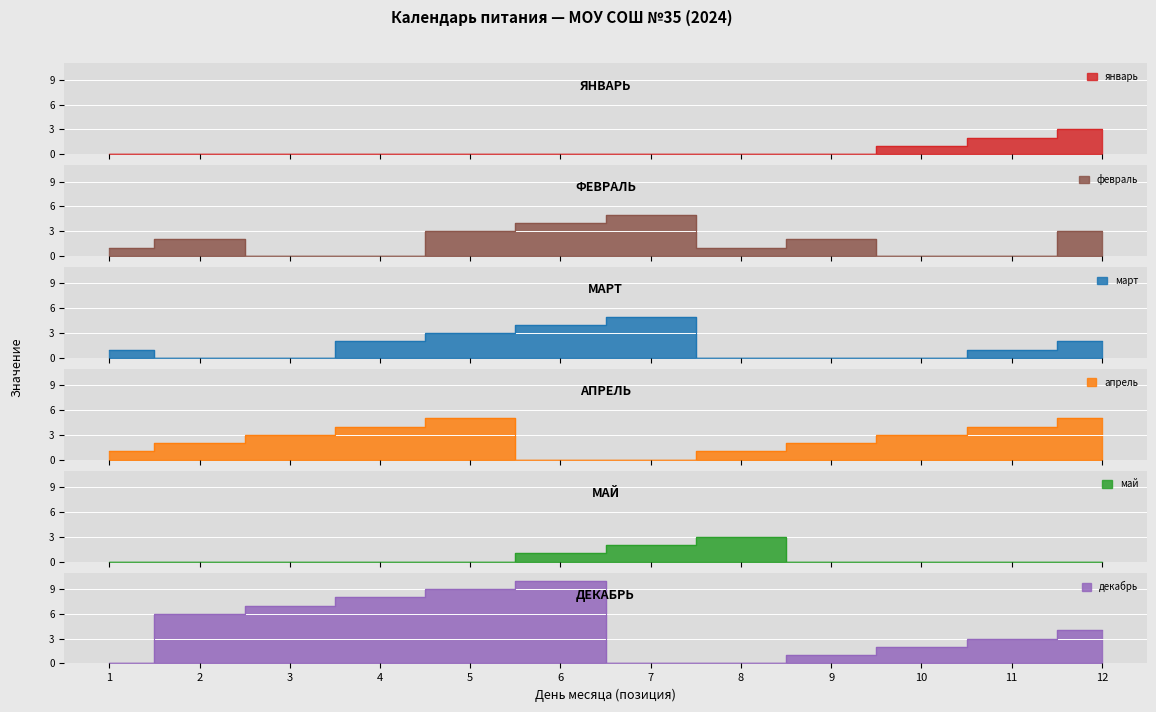

What are all the series names shown in the legend?

январь, февраль, март, апрель, май, декабрь